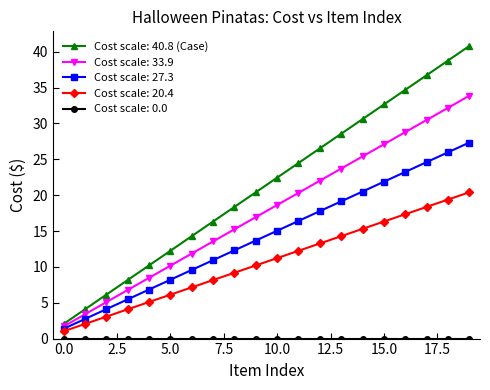

True or false: Cost scale: 20.4 has more than 0 interior local peaks.

False